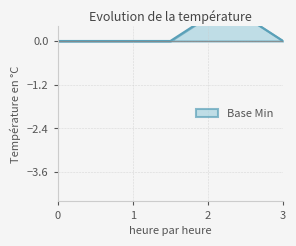

How many values are above zero?

1